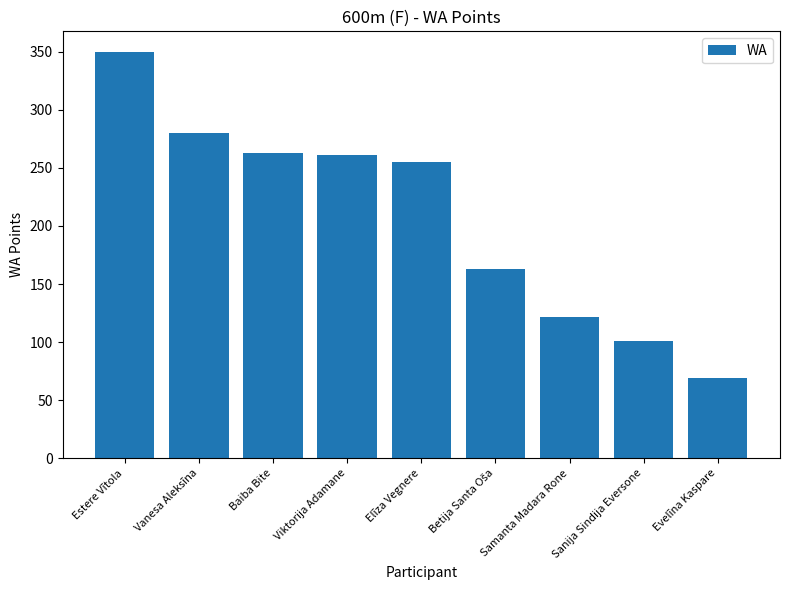

What is the greatest value displayed?

350